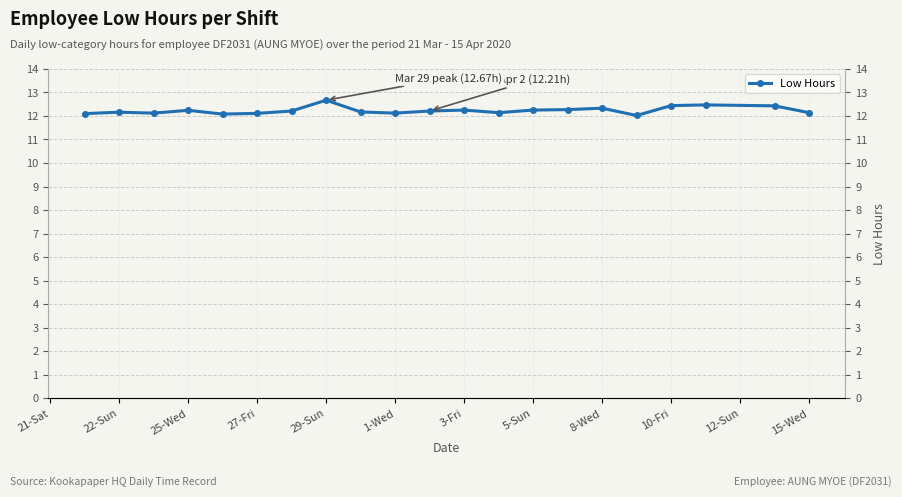

Reading left to right, extract all data points from this chart.

12.1	12.2	12.1	12.2	12.1	12.1	12.2	12.7	12.2	12.1	12.2	12.2	12.1	12.2	12.3	12.3	12.0	12.4	12.5	12.4	12.1